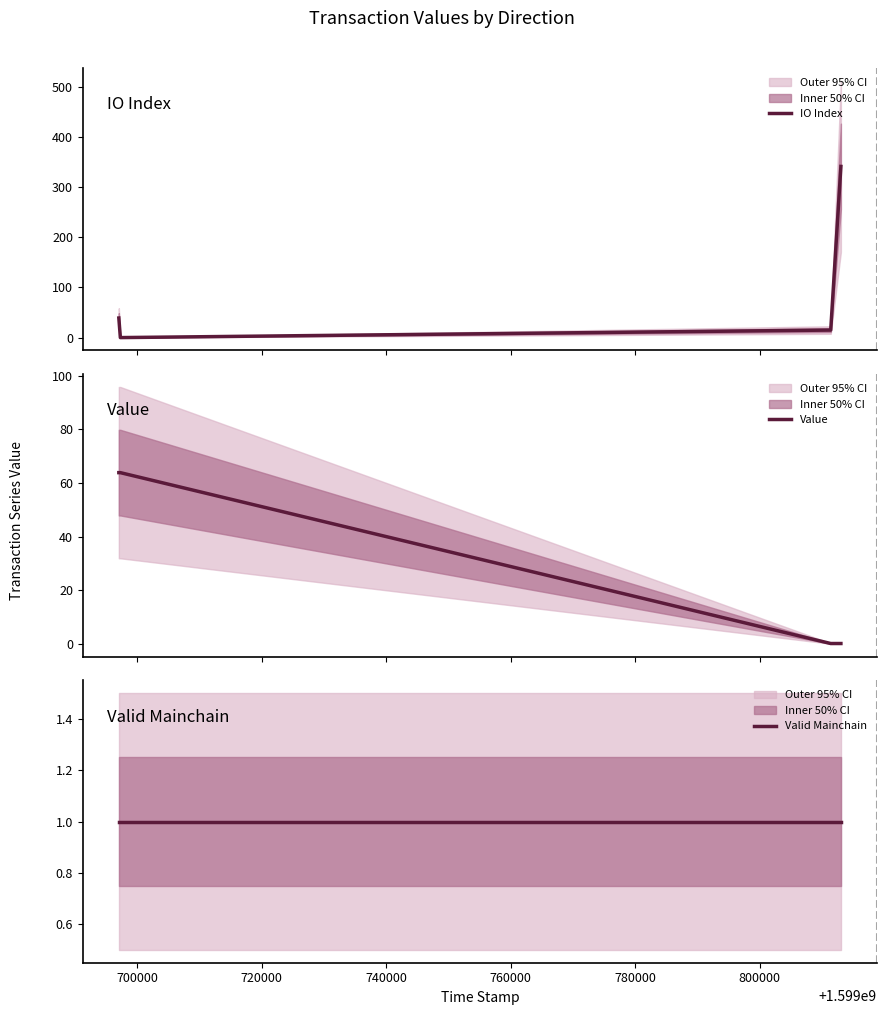

What is the highest value of the IO Index series?

341